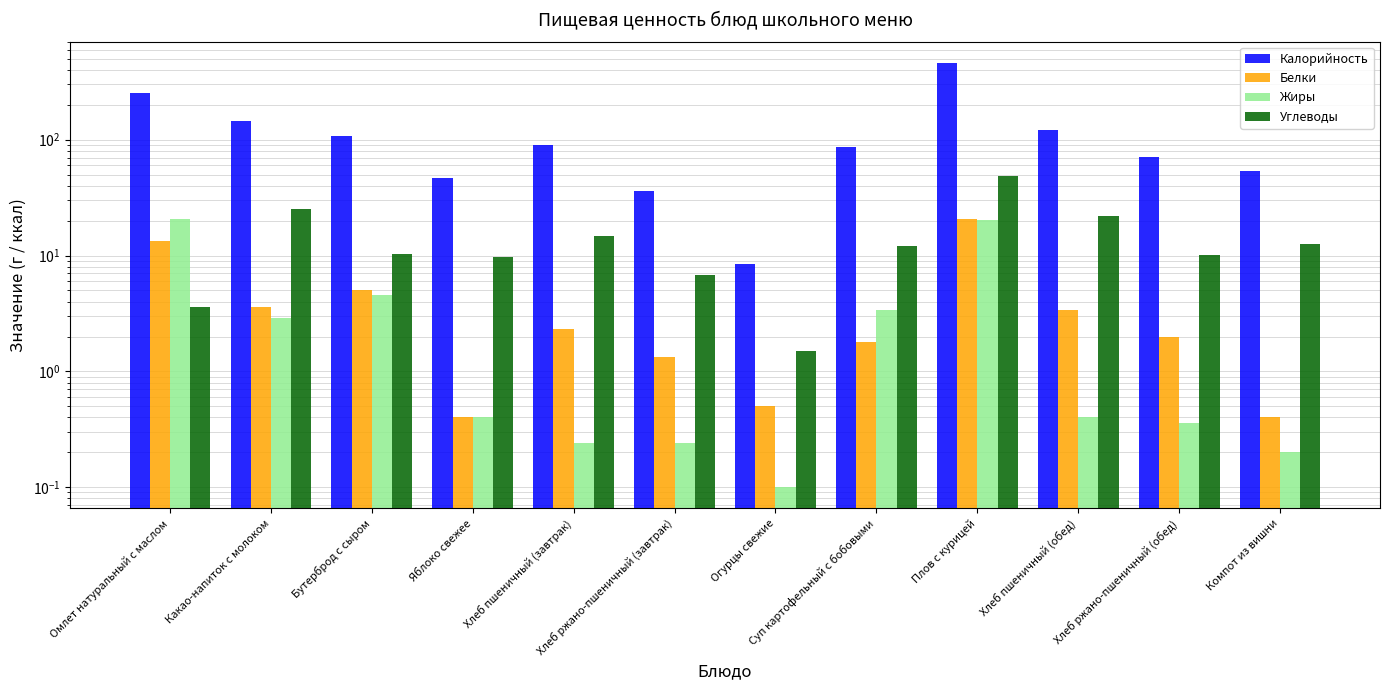

What is the maximum value shown in the chart?

461.6